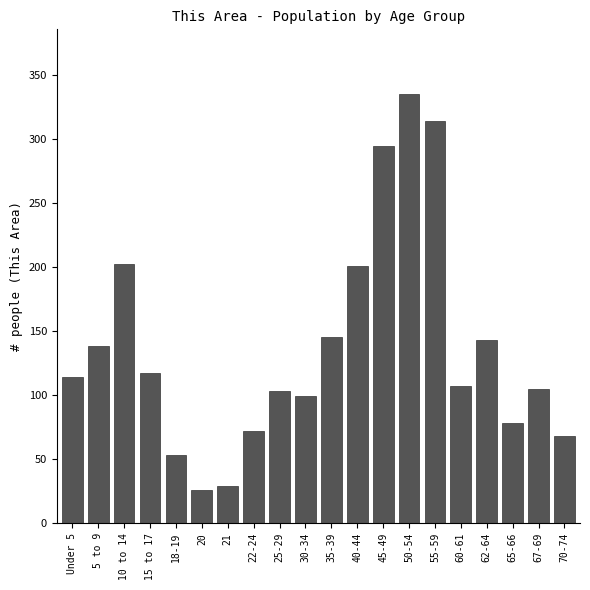

What is the label of the 11th bar from the right?

30-34